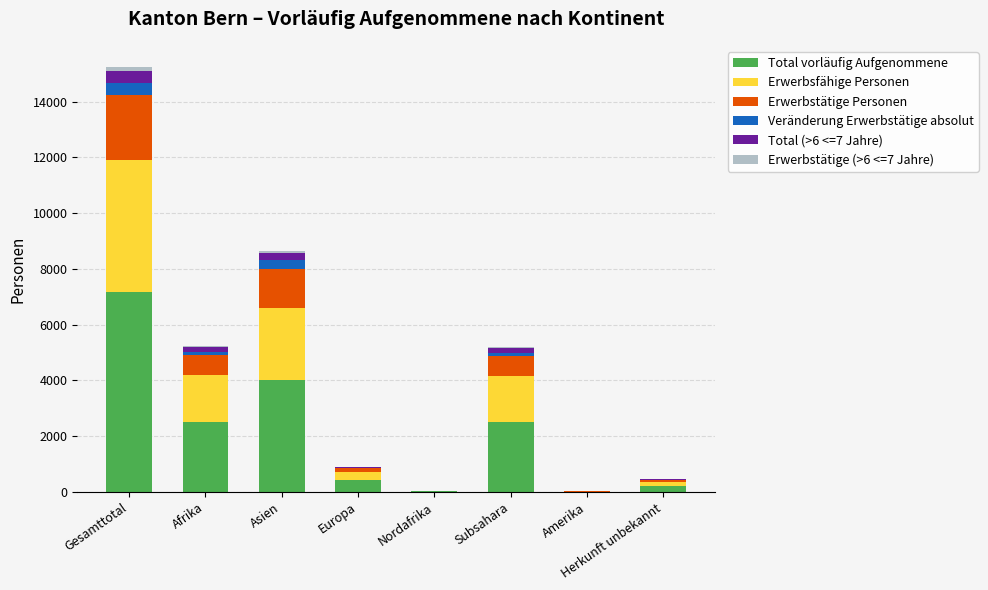

True or false: Total vorläufig Aufgenommene has a value of 2506 at Subsahara.

True